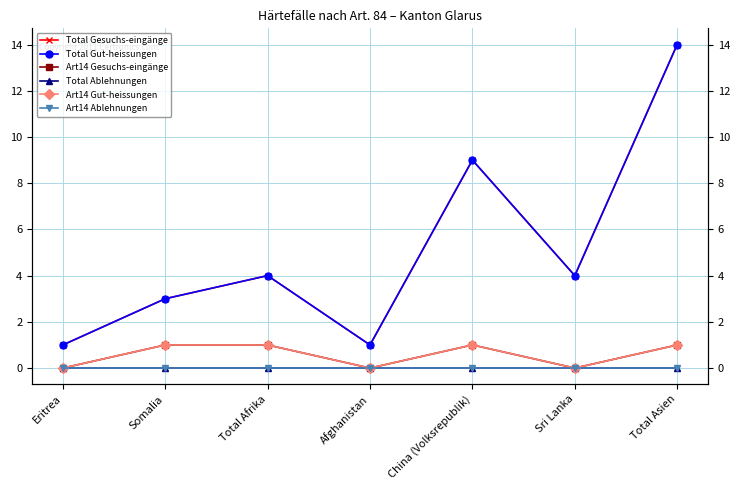

Reading left to right, extract all data points from this chart.

Total Gesuchs-eingänge: Eritrea=1	Somalia=3	Total Afrika=4	Afghanistan=1	China (Volksrepublik)=9	Sri Lanka=4	Total Asien=14
Total Gut-heissungen: Eritrea=1	Somalia=3	Total Afrika=4	Afghanistan=1	China (Volksrepublik)=9	Sri Lanka=4	Total Asien=14
Art14 Gesuchs-eingänge: Eritrea=0	Somalia=1	Total Afrika=1	Afghanistan=0	China (Volksrepublik)=1	Sri Lanka=0	Total Asien=1
Total Ablehnungen: Eritrea=0	Somalia=0	Total Afrika=0	Afghanistan=0	China (Volksrepublik)=0	Sri Lanka=0	Total Asien=0
Art14 Gut-heissungen: Eritrea=0	Somalia=1	Total Afrika=1	Afghanistan=0	China (Volksrepublik)=1	Sri Lanka=0	Total Asien=1
Art14 Ablehnungen: Eritrea=0	Somalia=0	Total Afrika=0	Afghanistan=0	China (Volksrepublik)=0	Sri Lanka=0	Total Asien=0